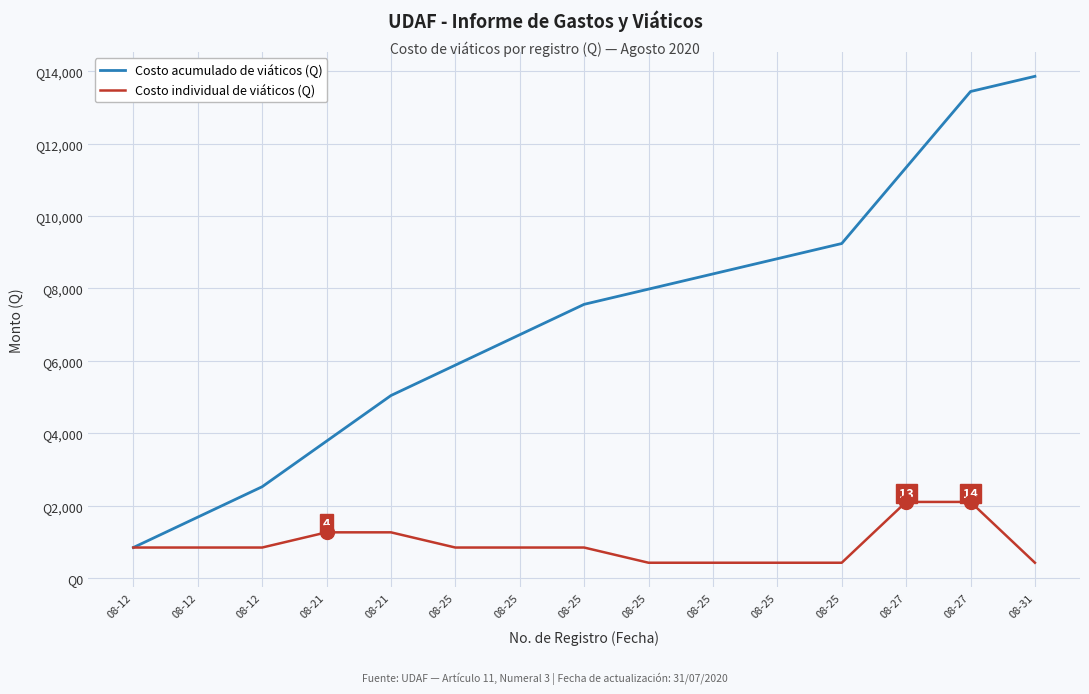

Reading left to right, list all the values displayed in this chart.

Costo acumulado de viáticos (Q): 08-12=840	08-12=1680	08-12=2520	08-21=3780	08-21=5040	08-25=5880	08-25=6720	08-25=7560	08-25=7980	08-25=8400	08-25=8820	08-25=9240	08-27=11340	08-27=13440	08-31=13860
Costo individual de viáticos (Q): 08-12=840	08-12=840	08-12=840	08-21=1260	08-21=1260	08-25=840	08-25=840	08-25=840	08-25=420	08-25=420	08-25=420	08-25=420	08-27=2100	08-27=2100	08-31=420